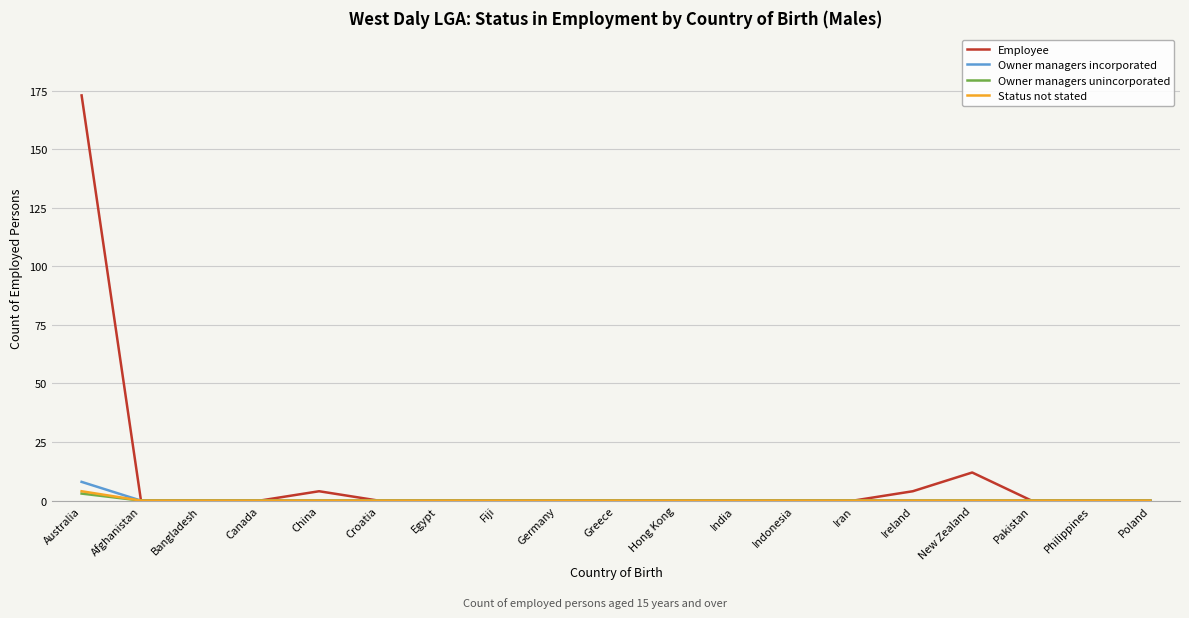

Which series has the widest spread of values?

Employee